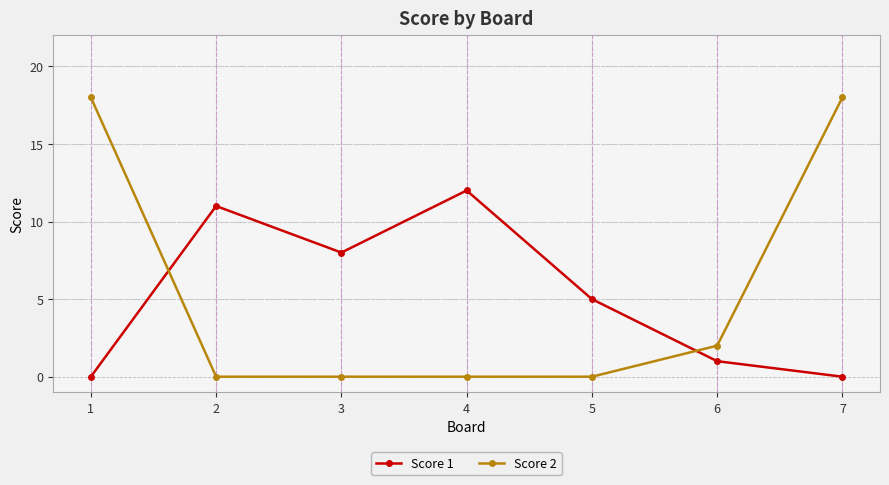

Does the chart display data point markers on the line(s)?

Yes